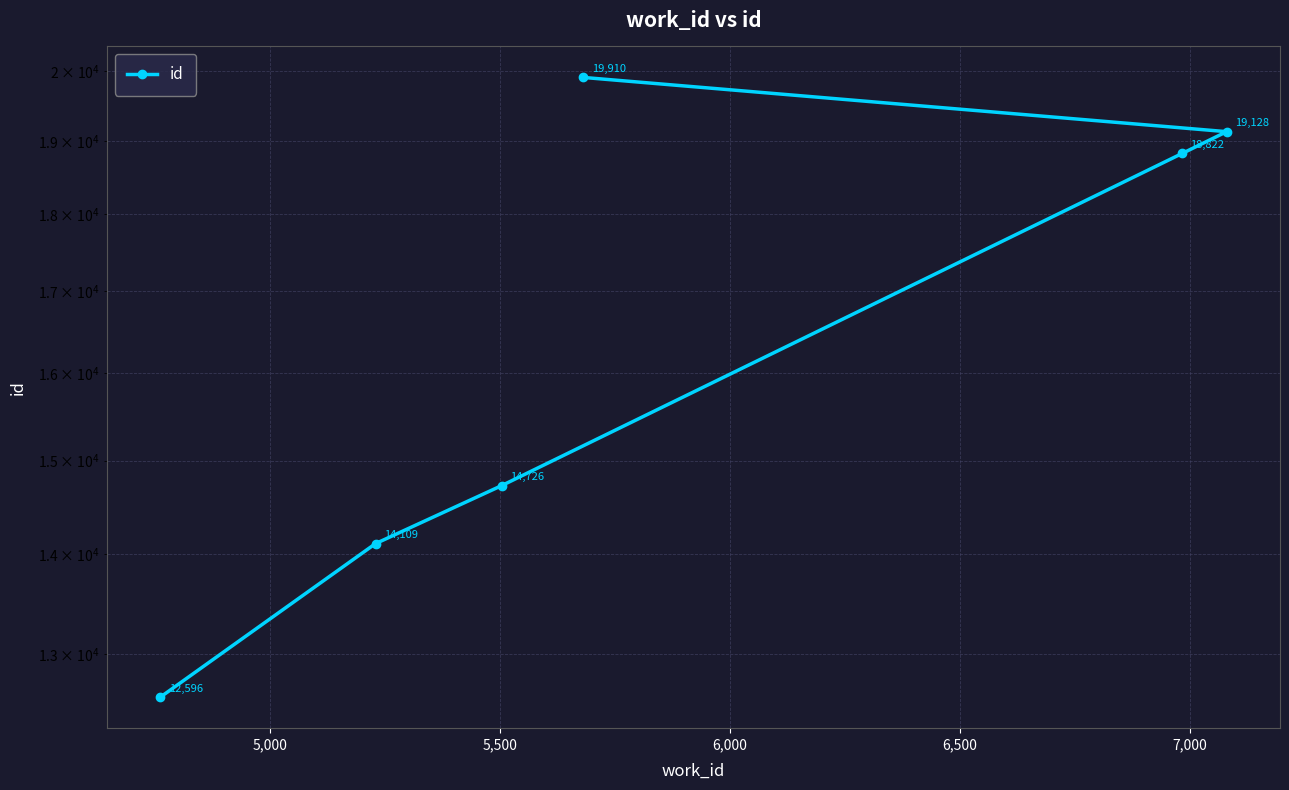

How many data points are above 18822?

2